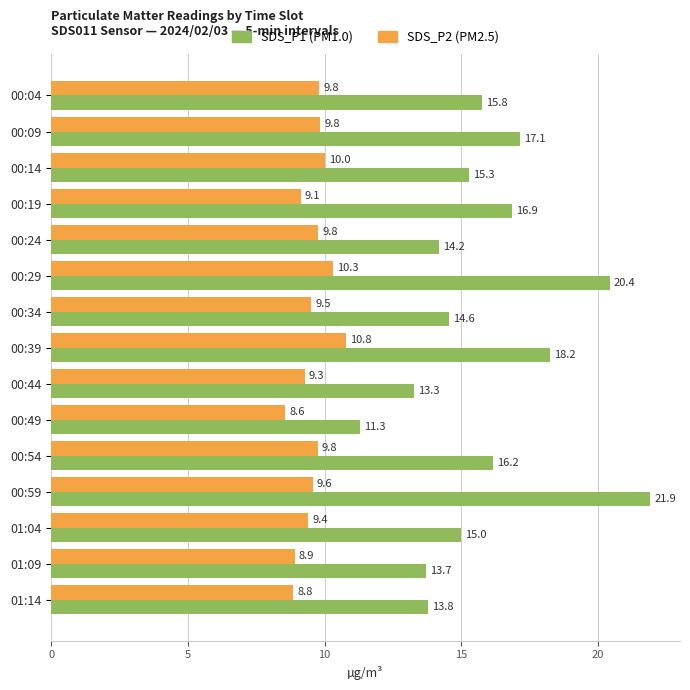

At which category is the sum across all series the highest?

00:59